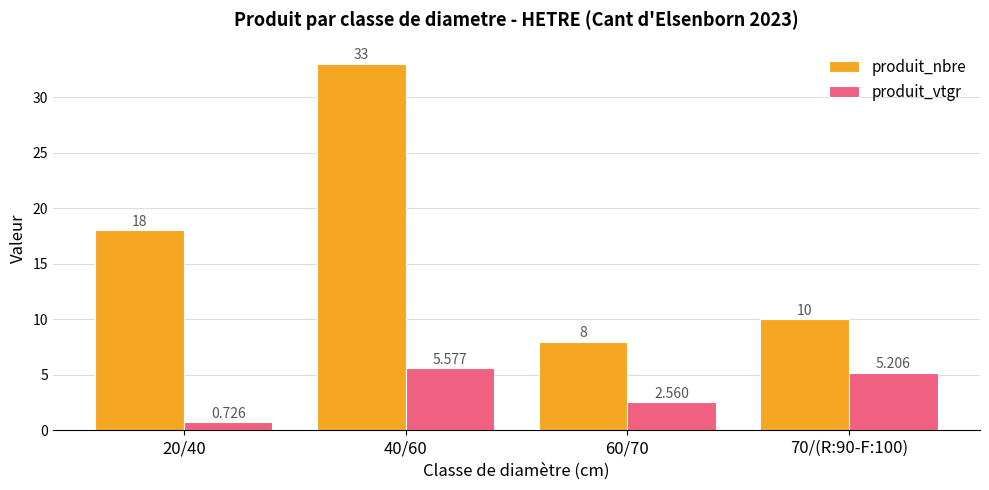

List the series in order of their peak value, lowest first.

produit_vtgr, produit_nbre